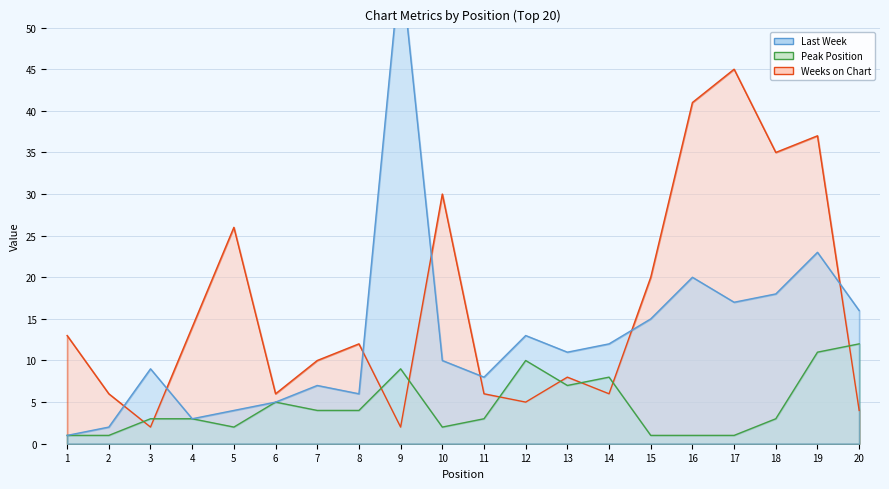

How many lines are shown in the chart?

3